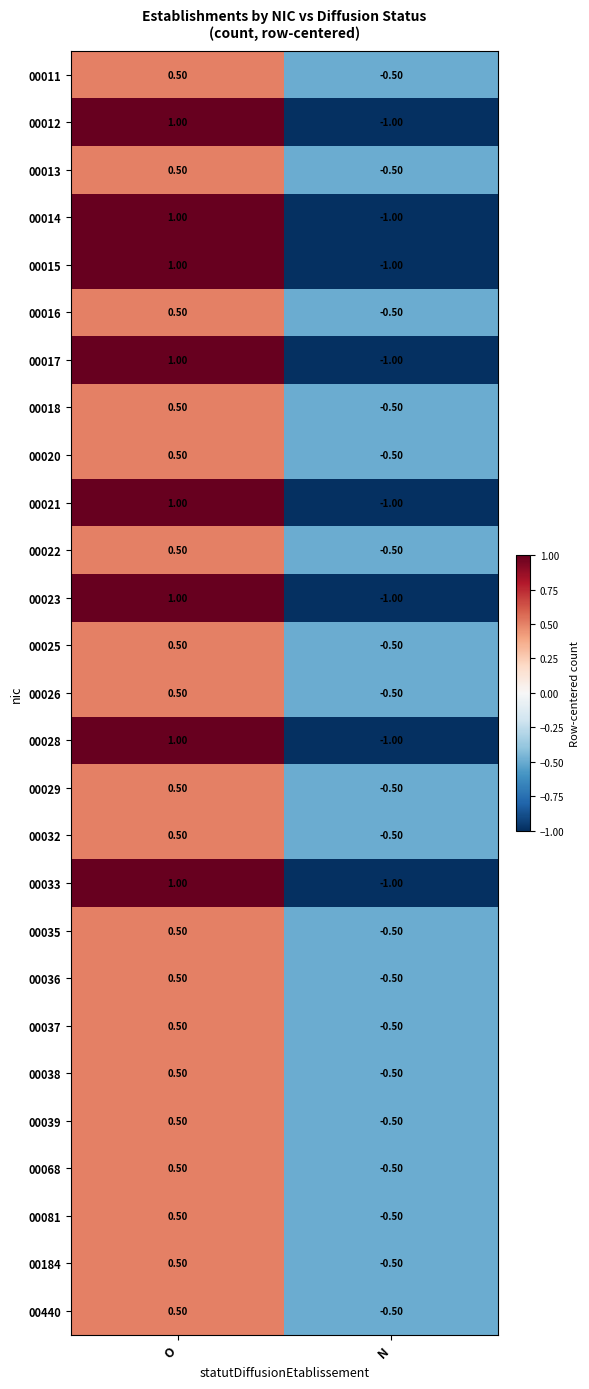

What is the difference between the 00011 values at N and O?

1.0